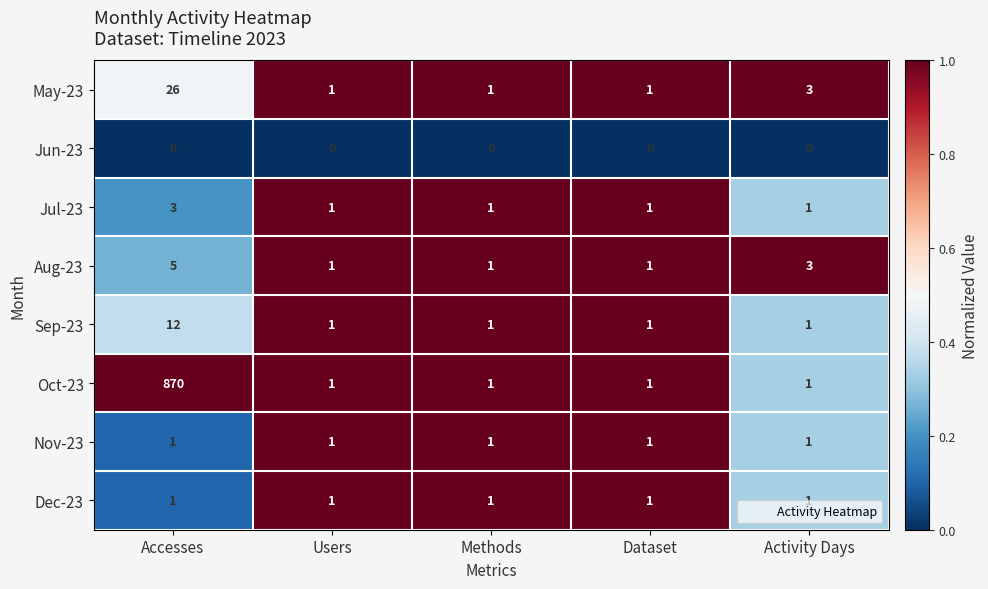

How many values in the Aug-23 series exceed 1?

2